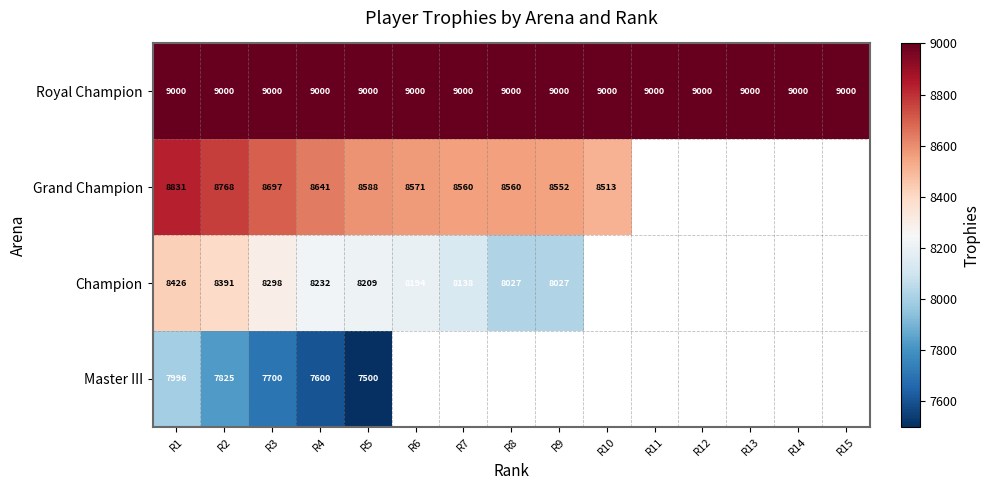

Count the number of categories in the chart.

15